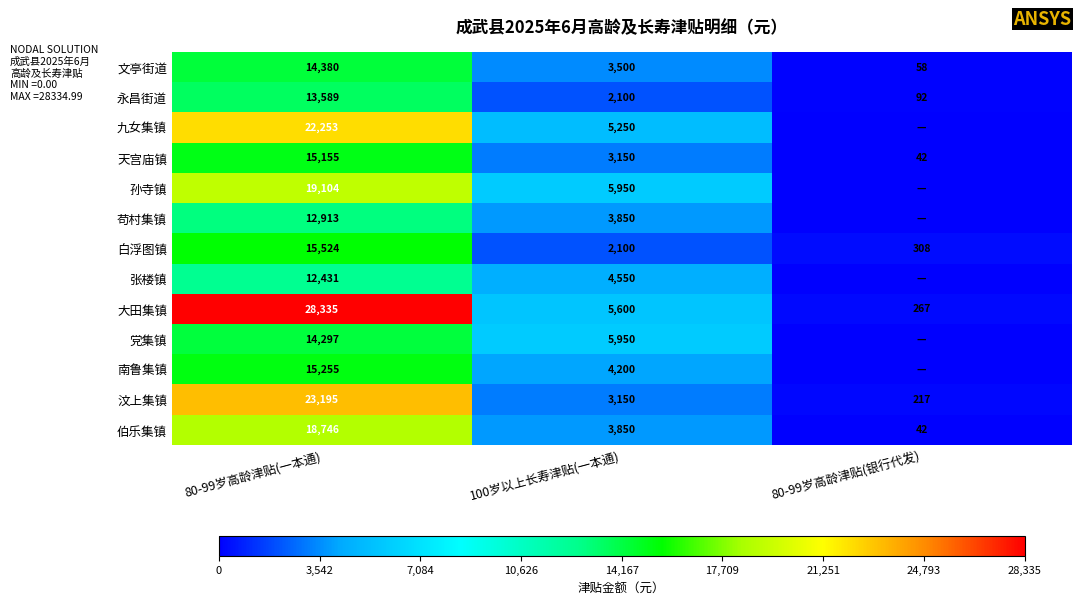

What is the spread (max minus min) of values at 100岁以上长寿津贴(一本通)?

3850